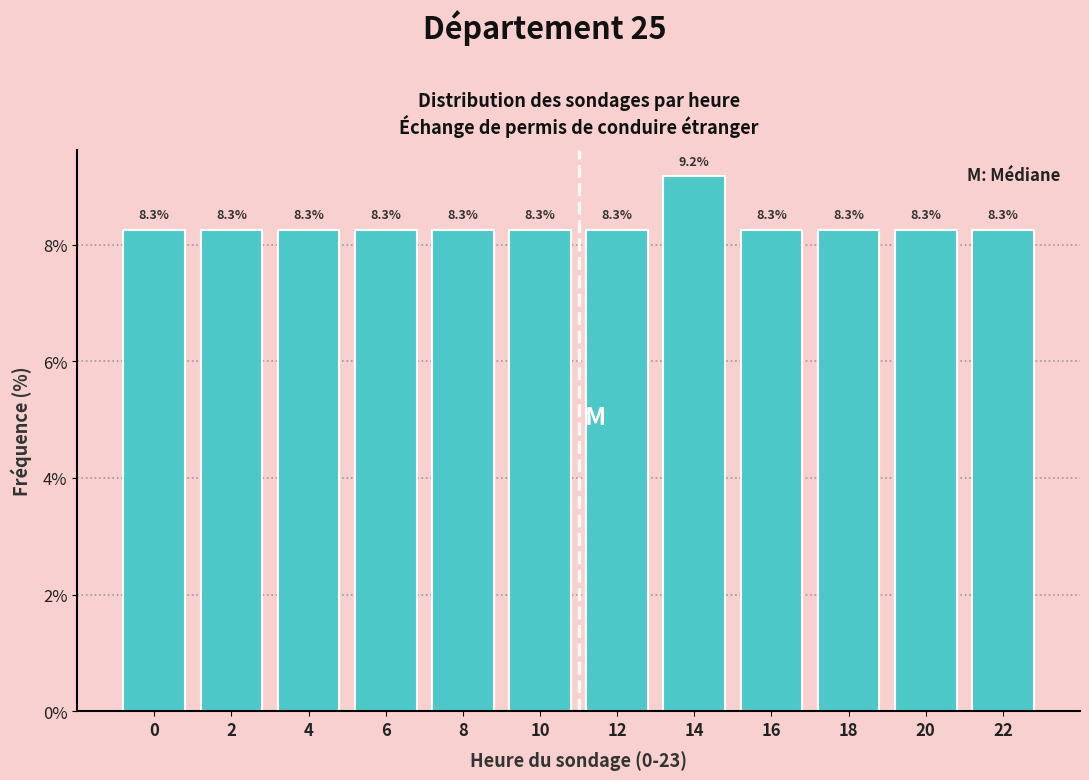

Reading left to right, what are all the values shown in this chart?

8.3	8.3	8.3	8.3	8.3	8.3	8.3	9.2	8.3	8.3	8.3	8.3